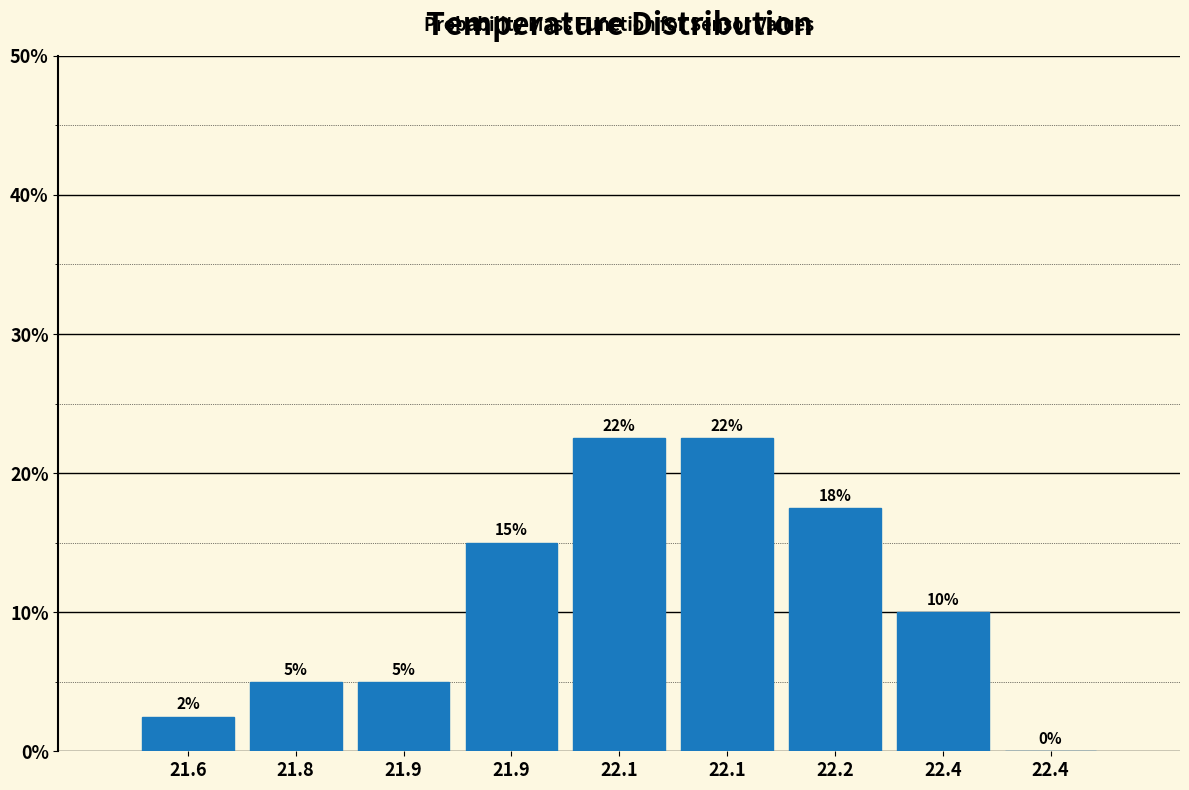

How many values are above zero?

8